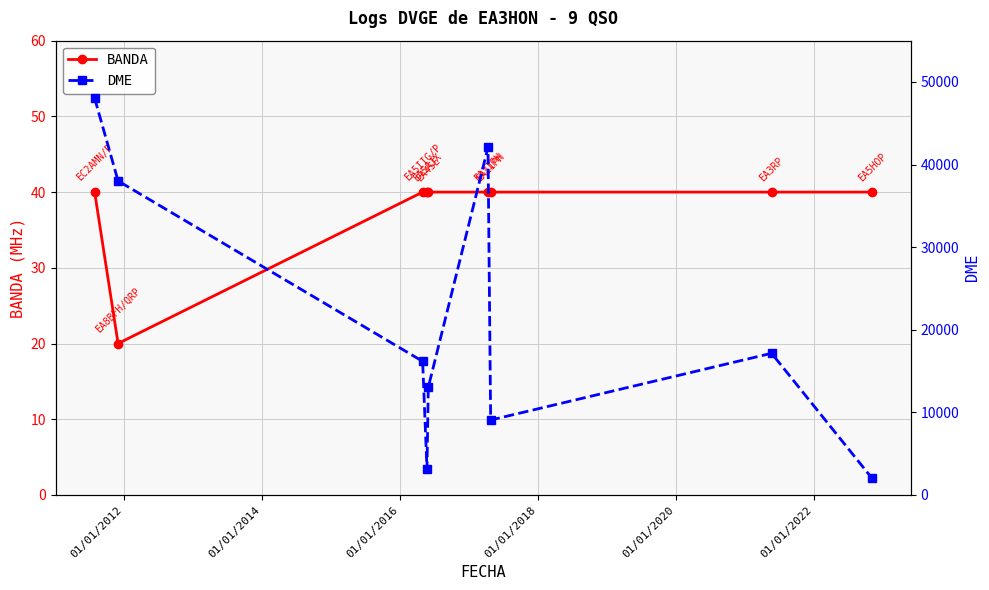

At which label does BANDA reach its minimum?

01/01/2012